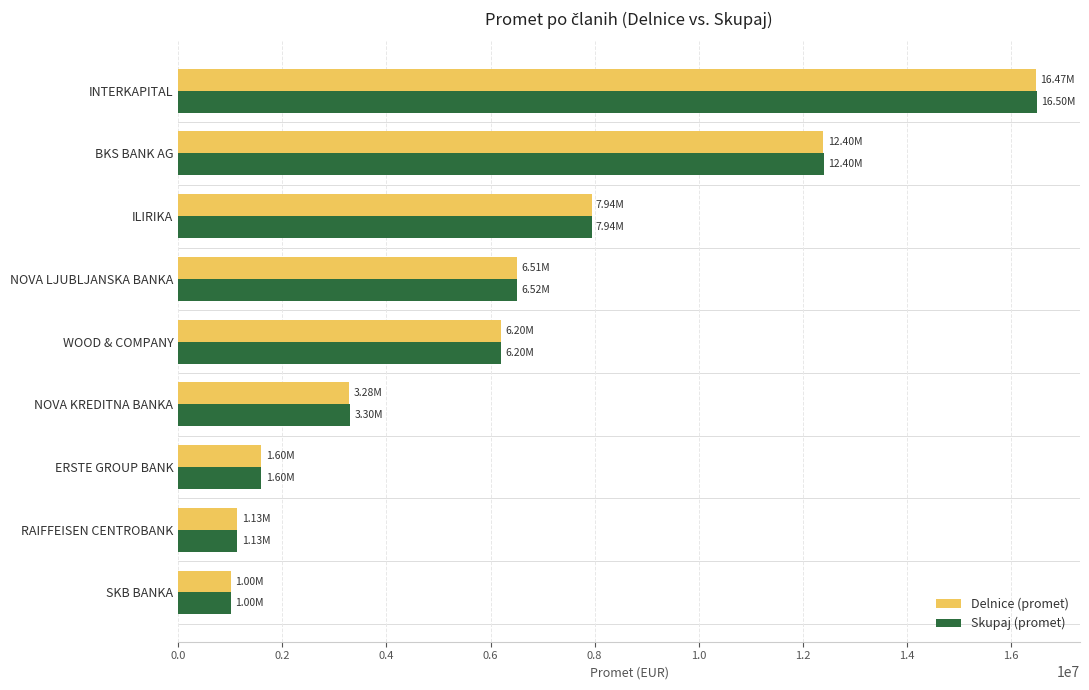

Which series has the widest spread of values?

Skupaj (promet)